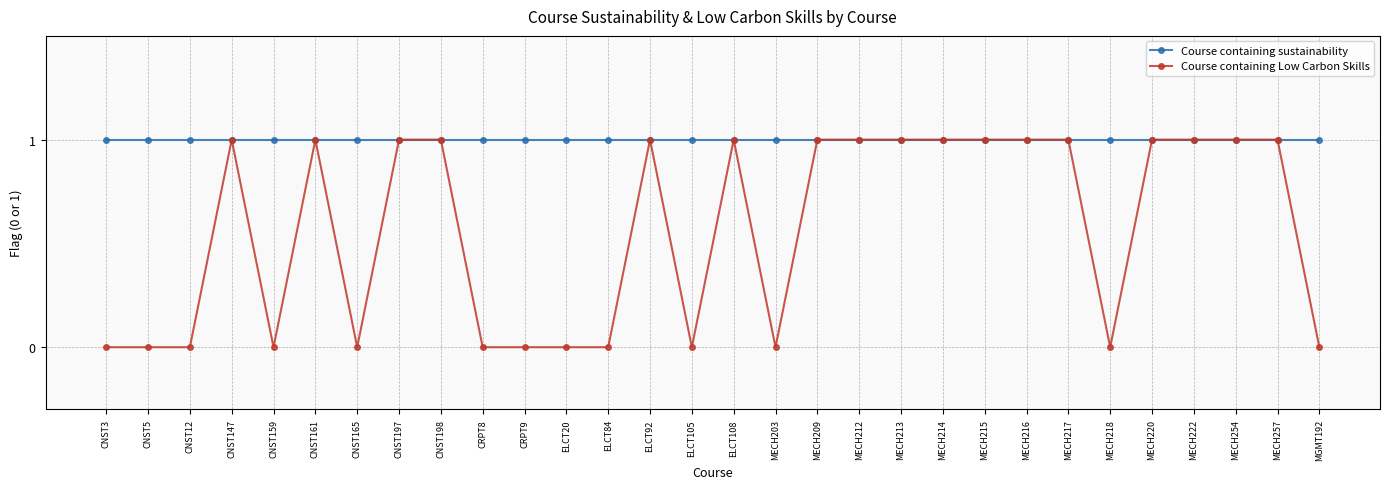

Rank the series at CNST165 from lowest to highest value.

Course containing Low Carbon Skills, Course containing sustainability